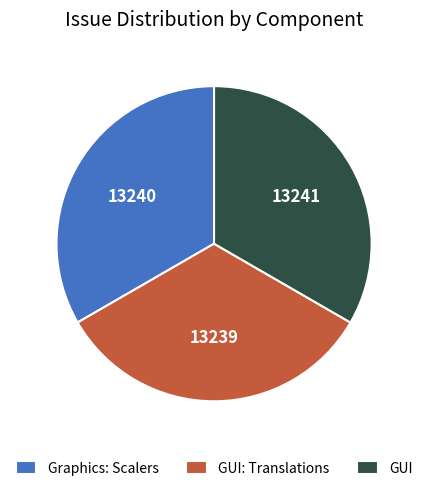

Combined, do Graphics: Scalers and GUI: Translations account for over 50%?

Yes